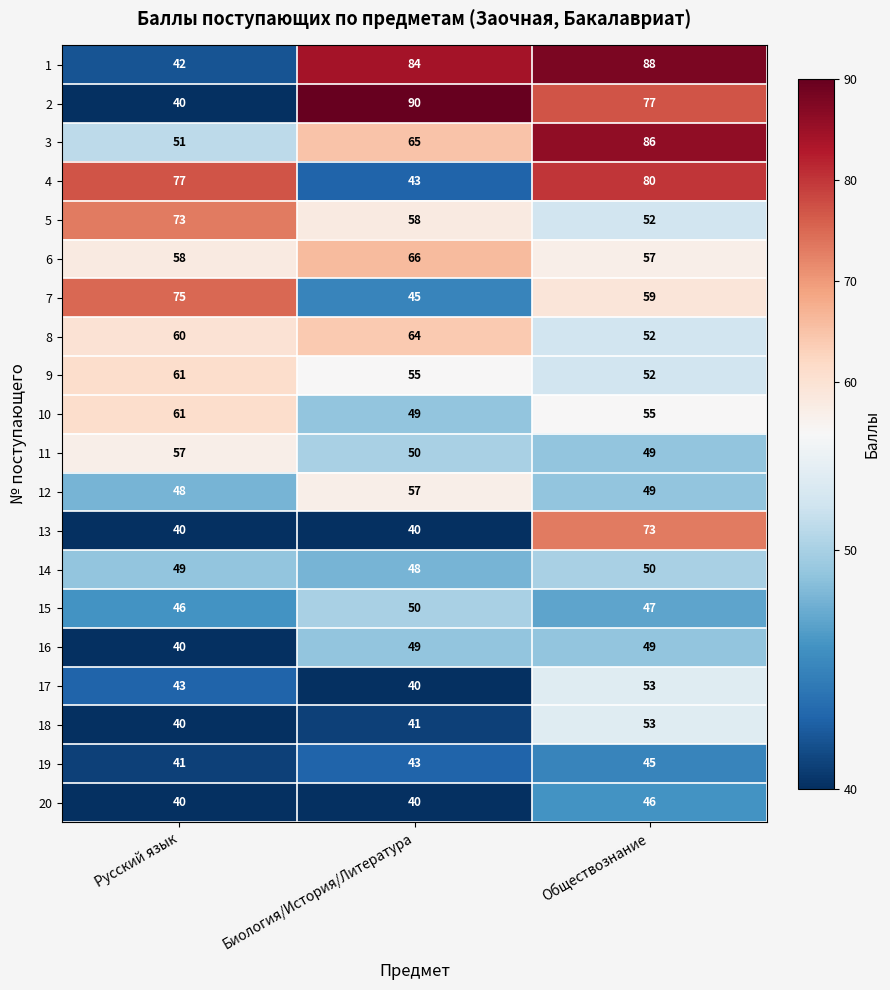

Between Русский язык and Биология/История/Литература, which series saw the biggest shift?

2